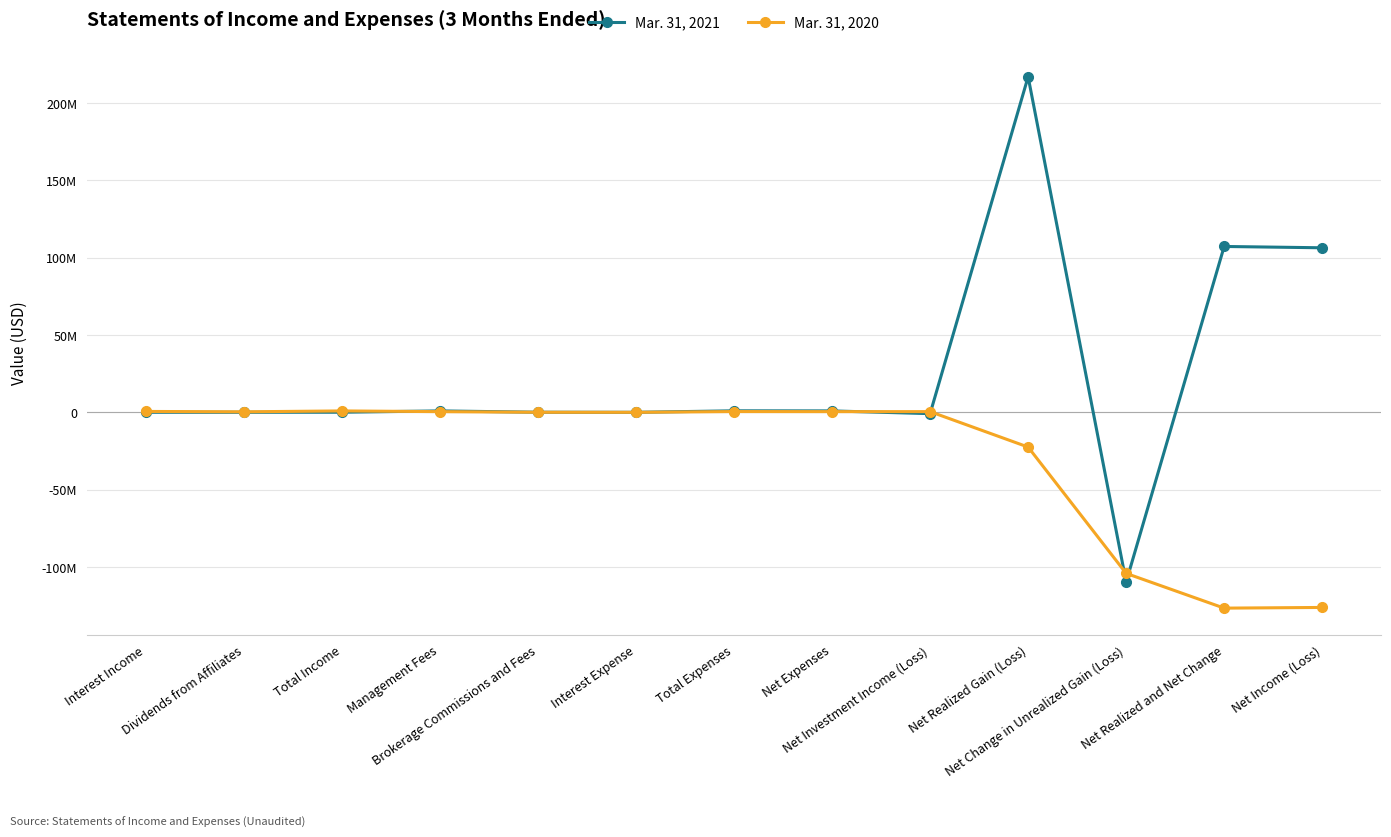

List the series in order of their peak value, highest first.

Mar. 31, 2021, Mar. 31, 2020